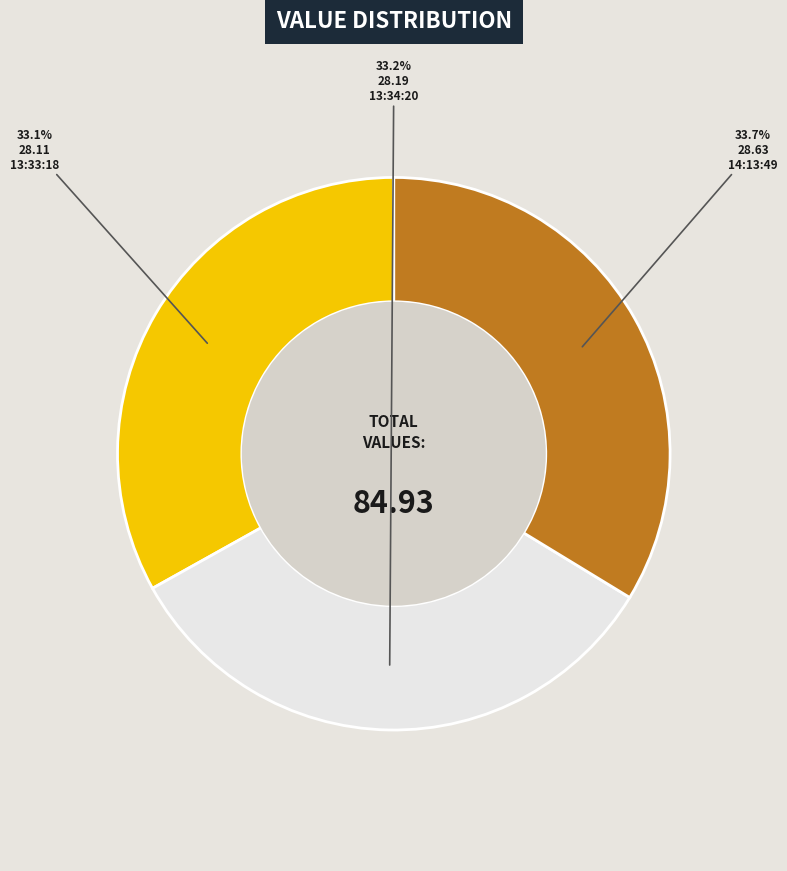

Between 13:33:18 and 14:13:49, which is larger?

14:13:49